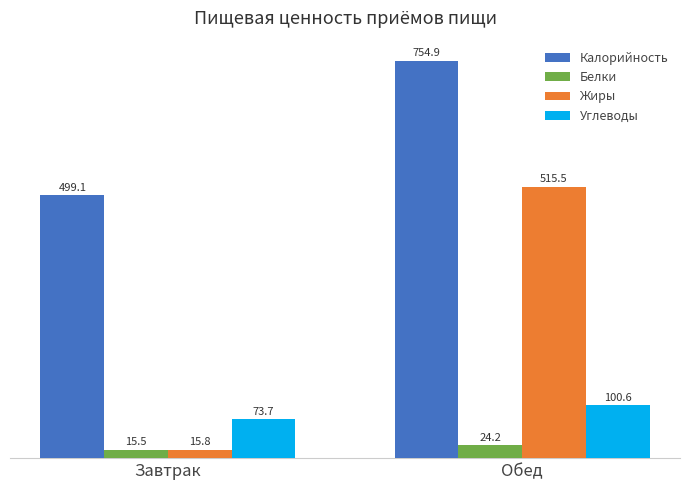

Where is Белки nearest to the value 19?

Завтрак